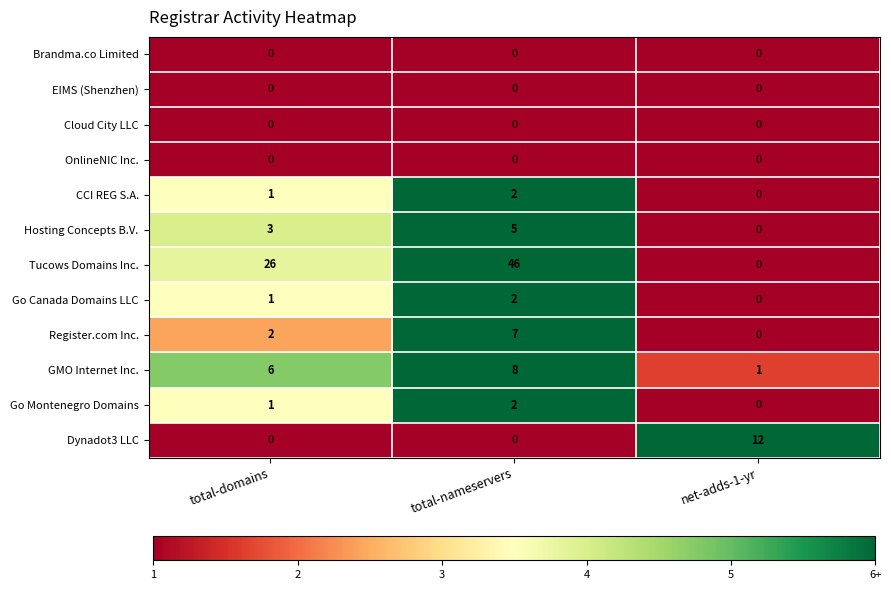

How many values in the GMO Internet Inc. series are below 6?

1